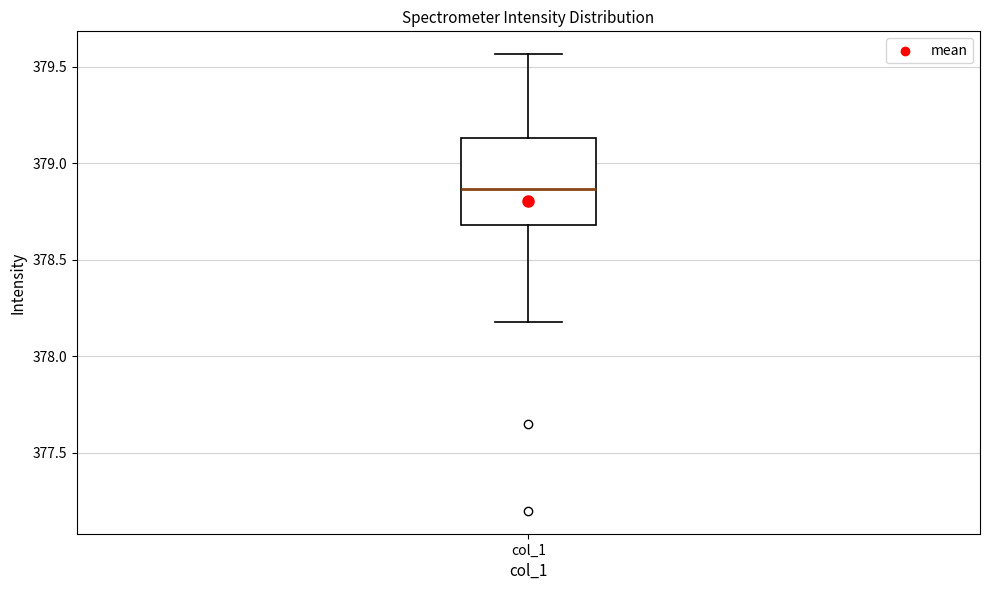

Where is the upper edge of the box for col_1 on the y-axis? The values are not printed on the chart, so give them approximately, as read against the axis.

379.15